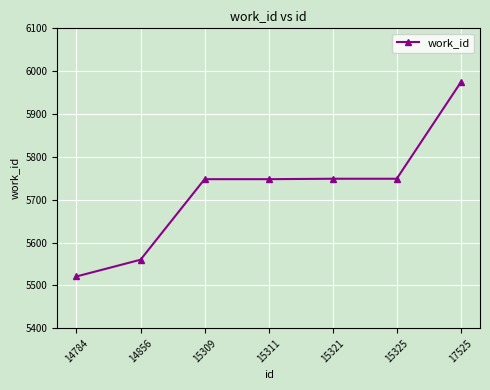

What value does the data have at 15321, to the nearest 10?

5750